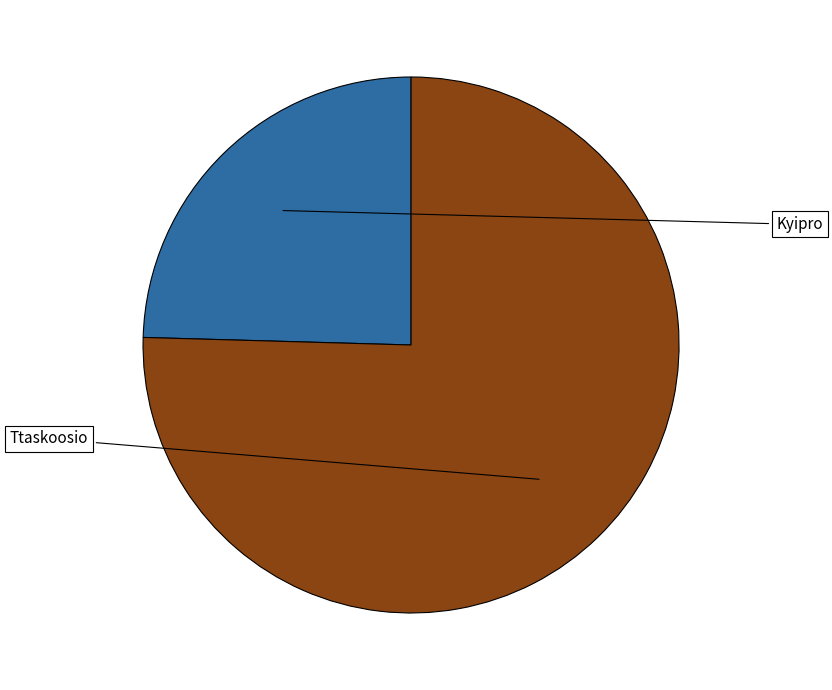

What portion of the pie excludes Ttaskoosio?

24.6%